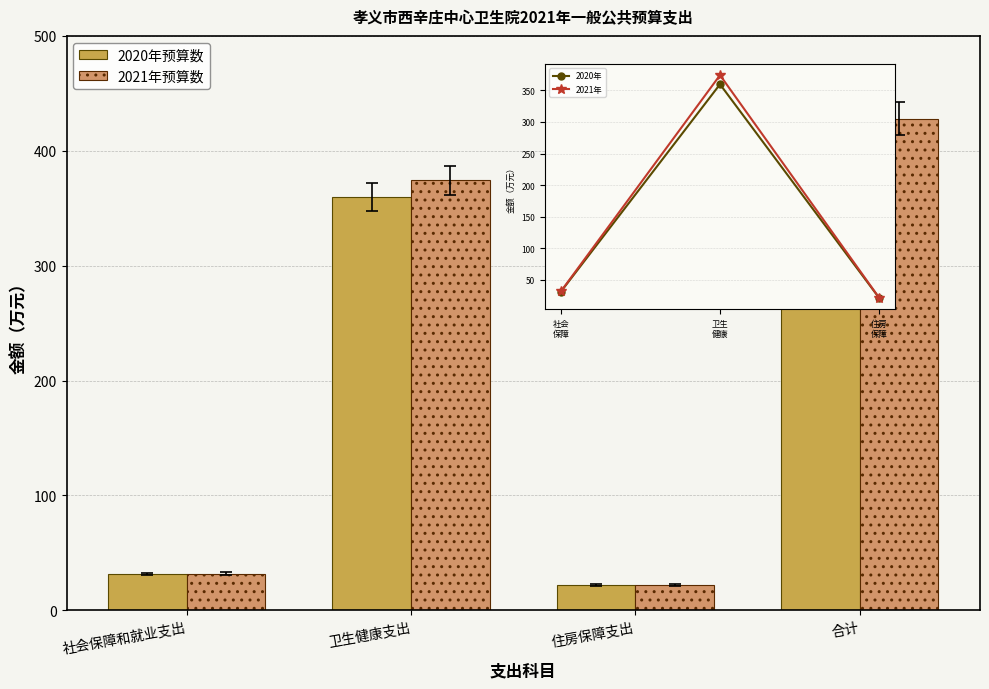

How many data points in 2021年预算数 are above 374?

2